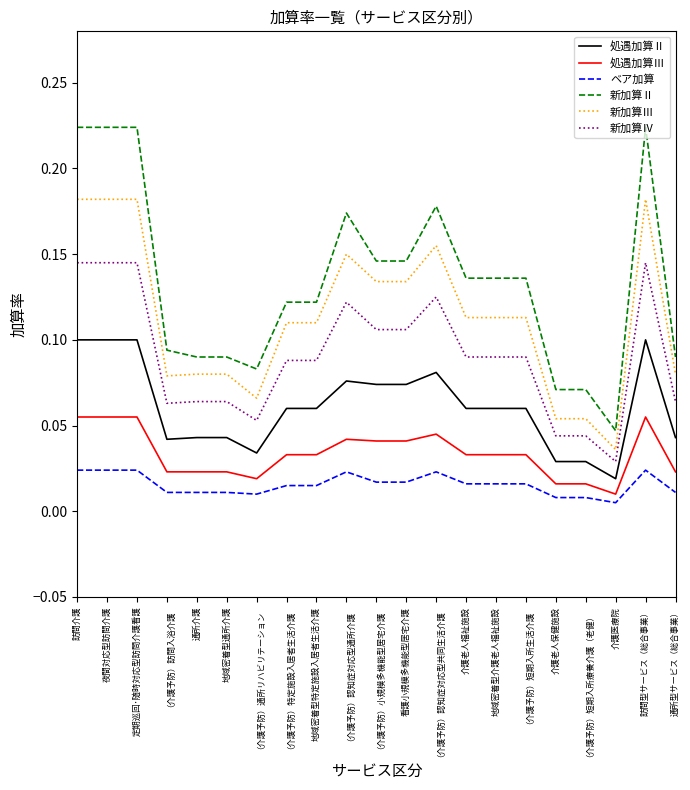

Between 訪問介護 and 介護老人保健施設, which series saw the biggest shift?

新加算Ⅱ